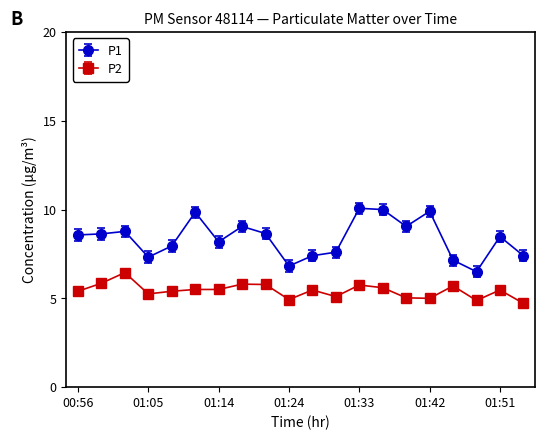

Which series has the largest range (max minus min)?

P1